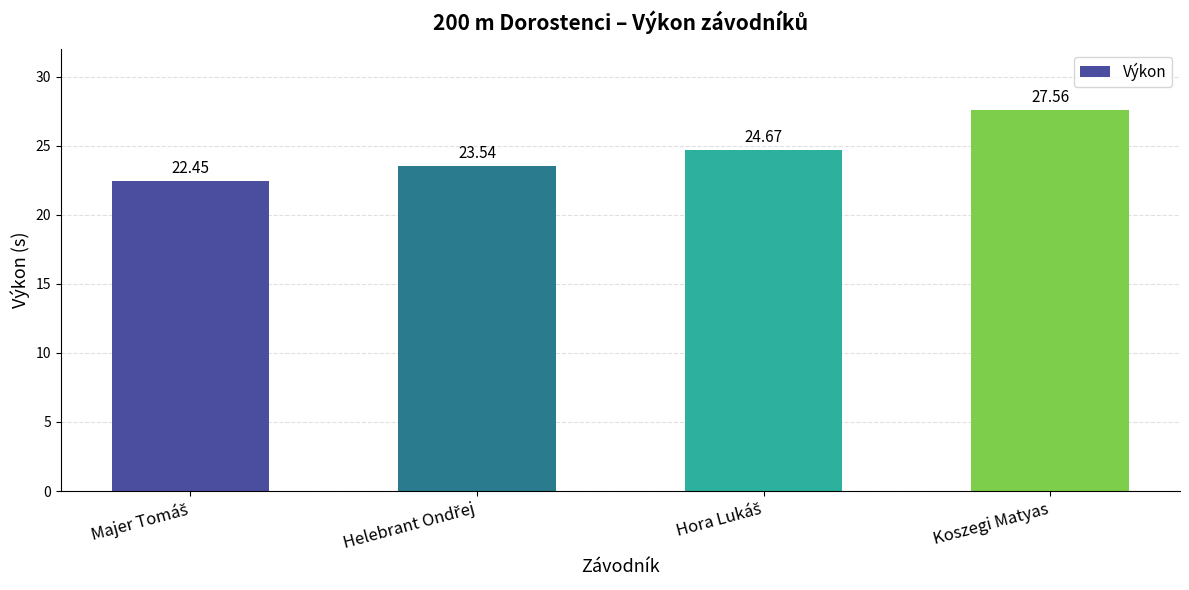

What is the average value?

24.6